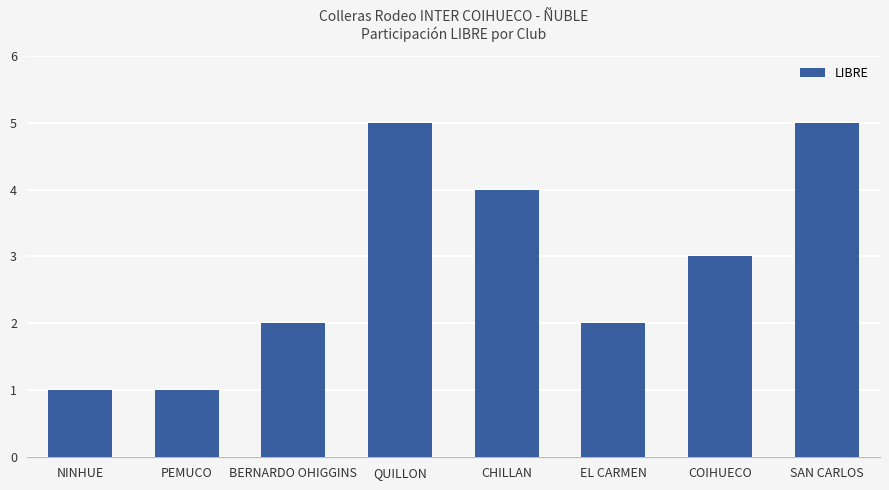

Count the values in the range 2 to 5.

6